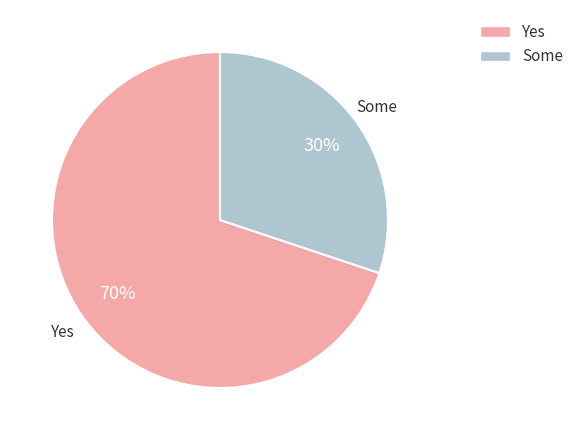

Is there a majority slice in this chart?

Yes